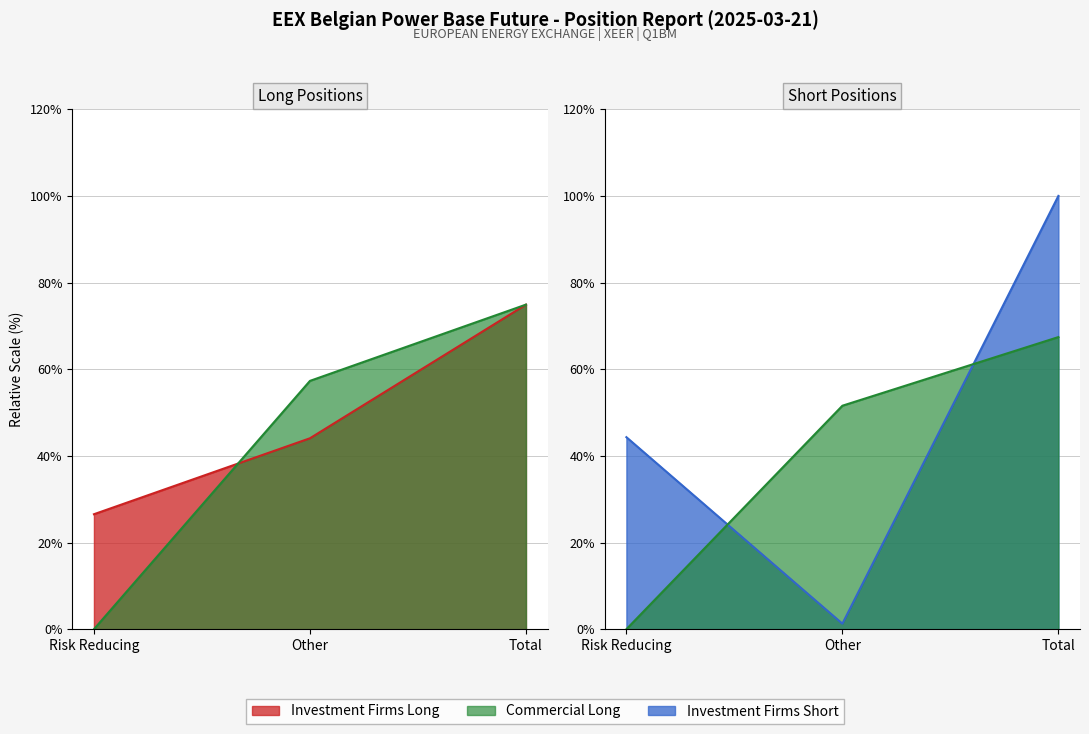

Does the chart have visible grid lines?

Yes